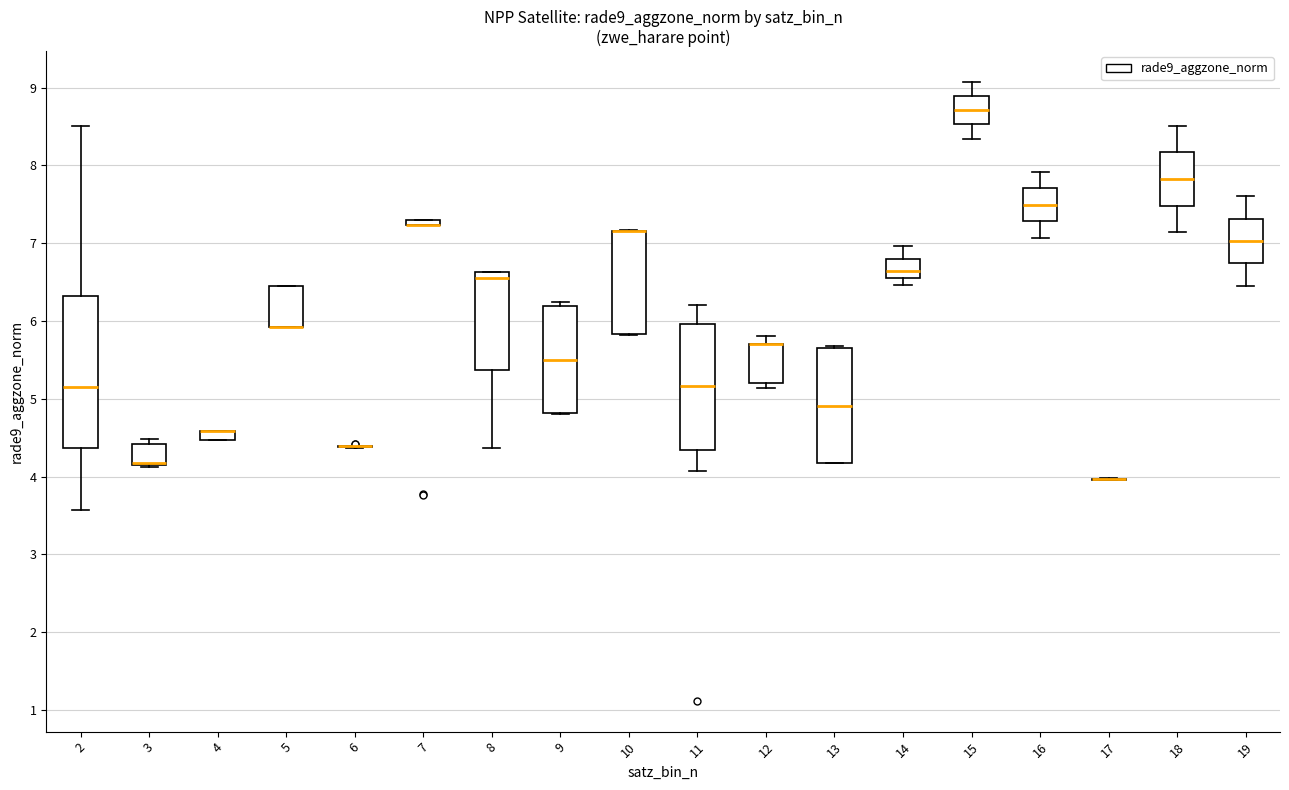

Which box is the tallest, from its lower edge to its upper edge?

2